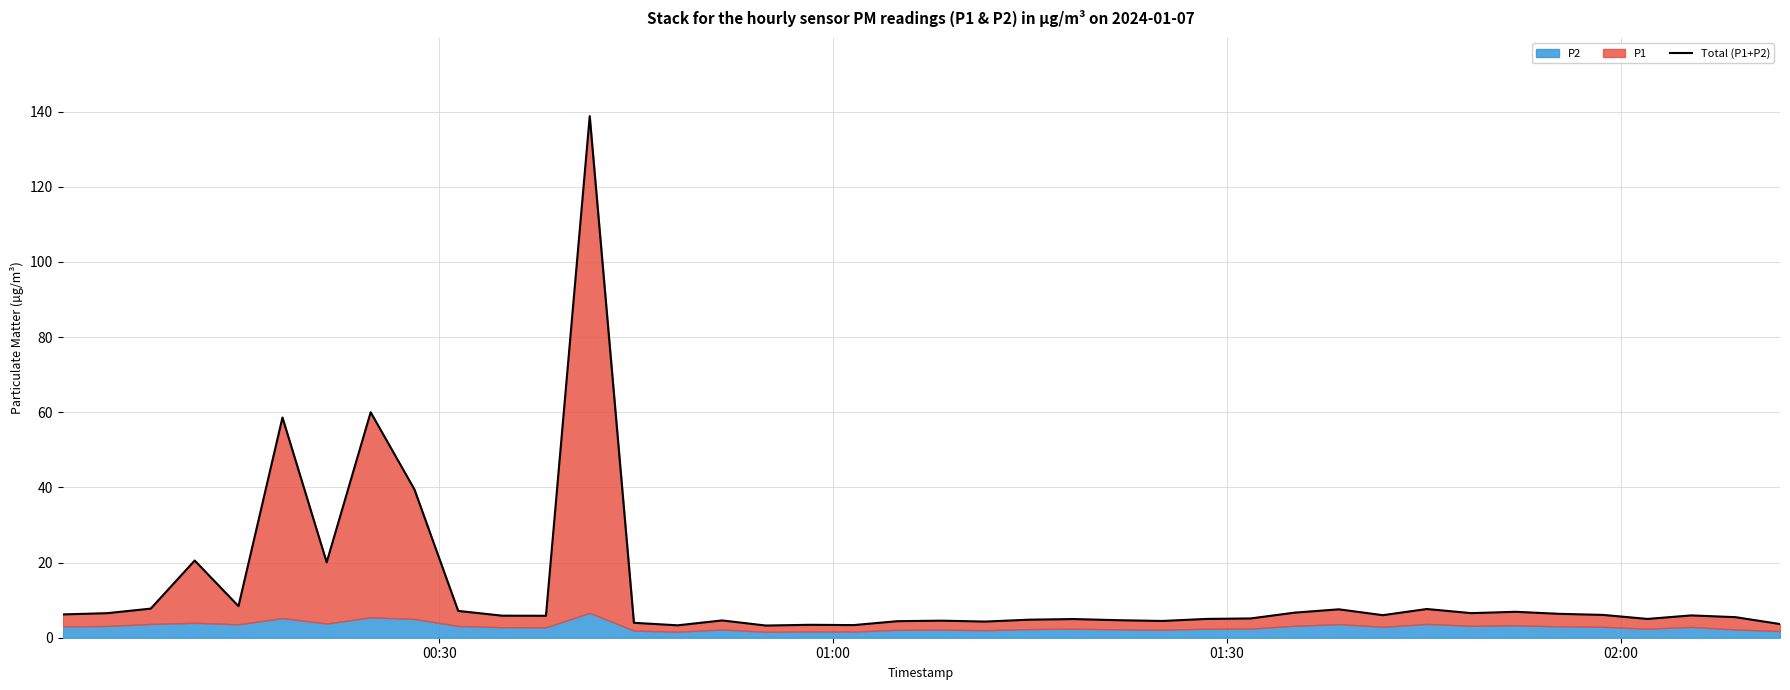

Does the chart display data point markers on the line(s)?

No